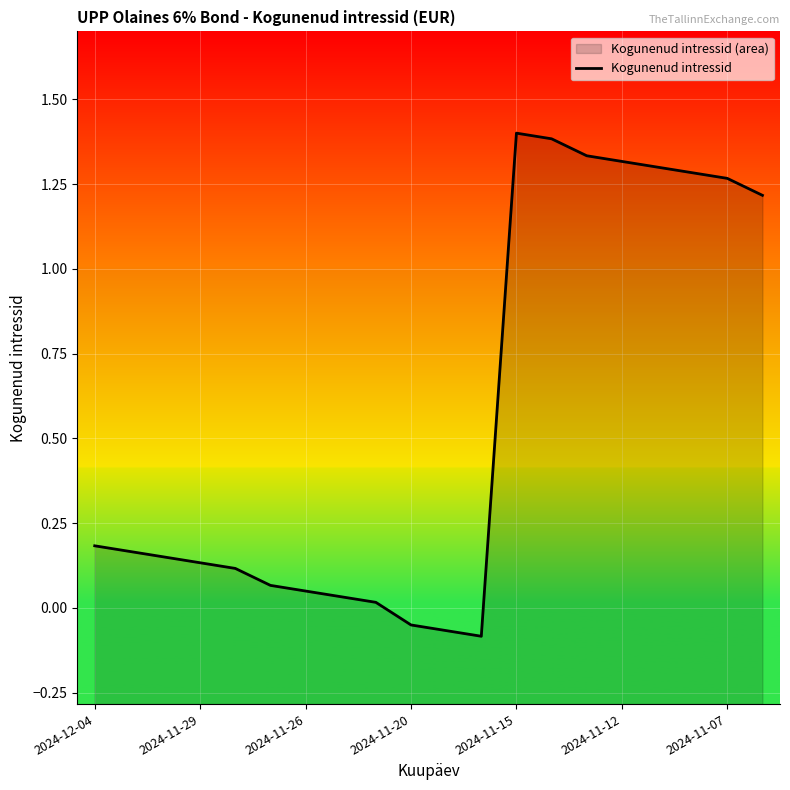

How many values are above zero?

17